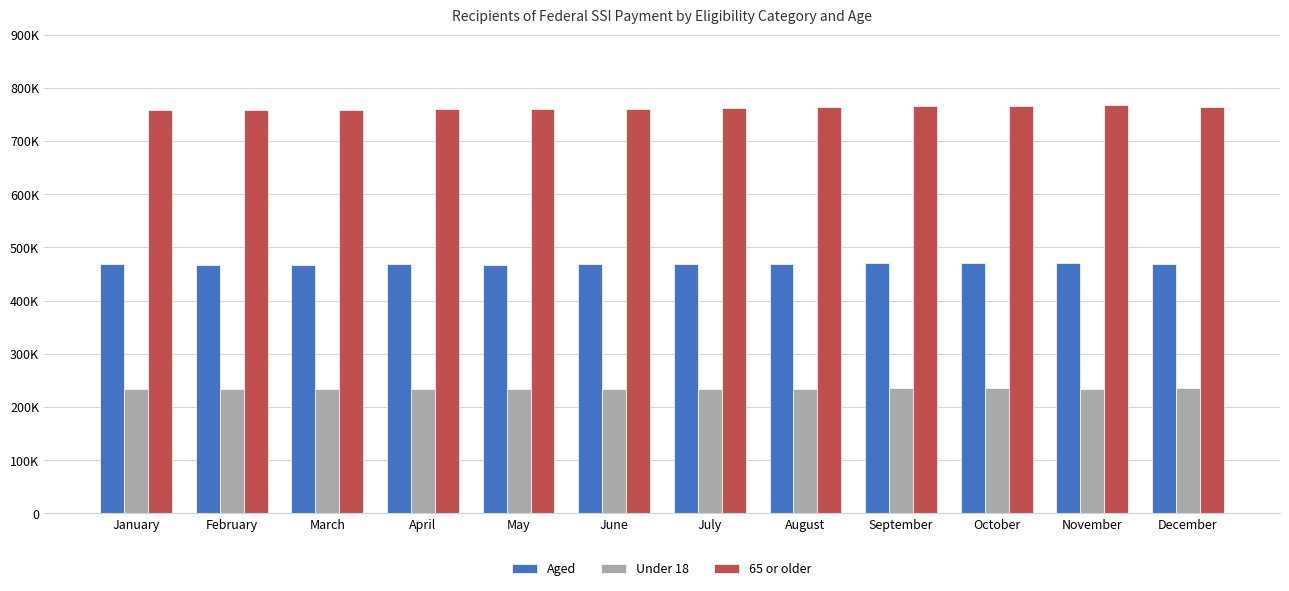

Are the bars horizontal?

No